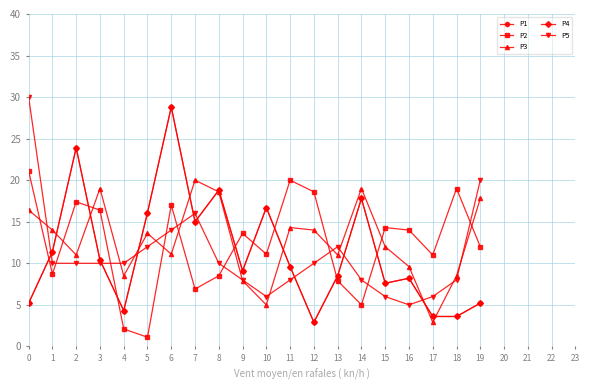

Does the chart have visible grid lines?

Yes